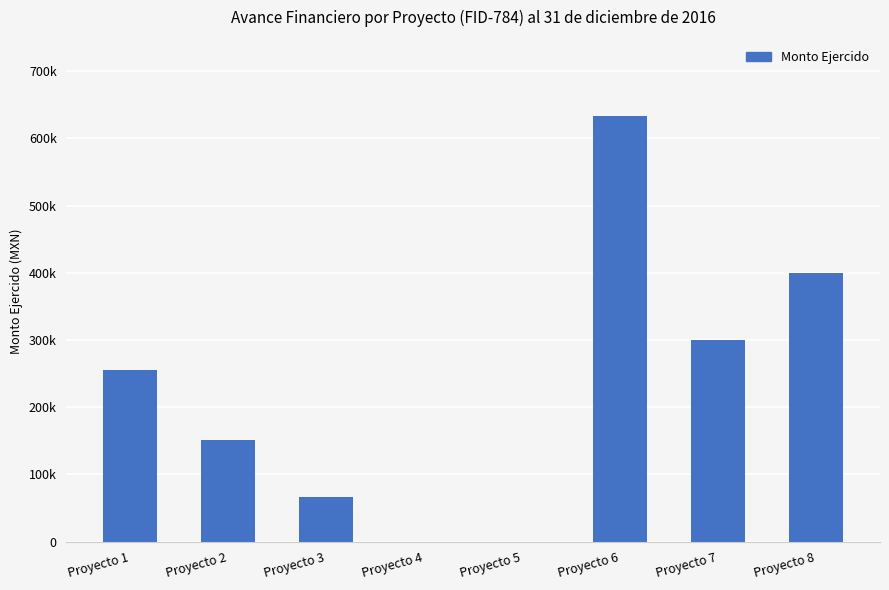

Where does the data first go above 255700?

Proyecto 1